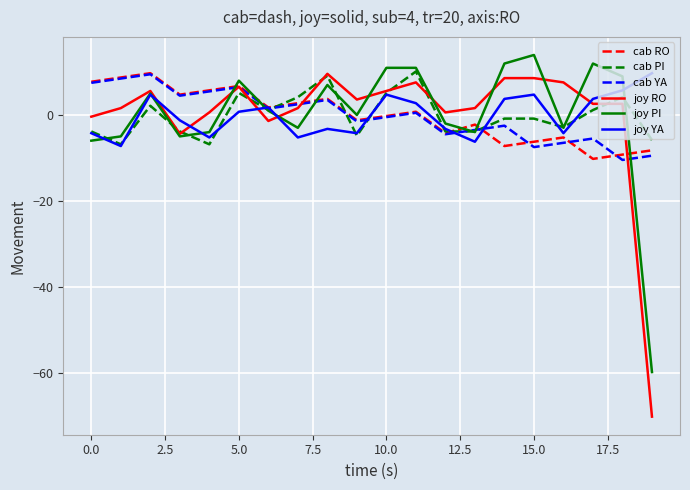

Which series has the widest spread of values?

joy RO